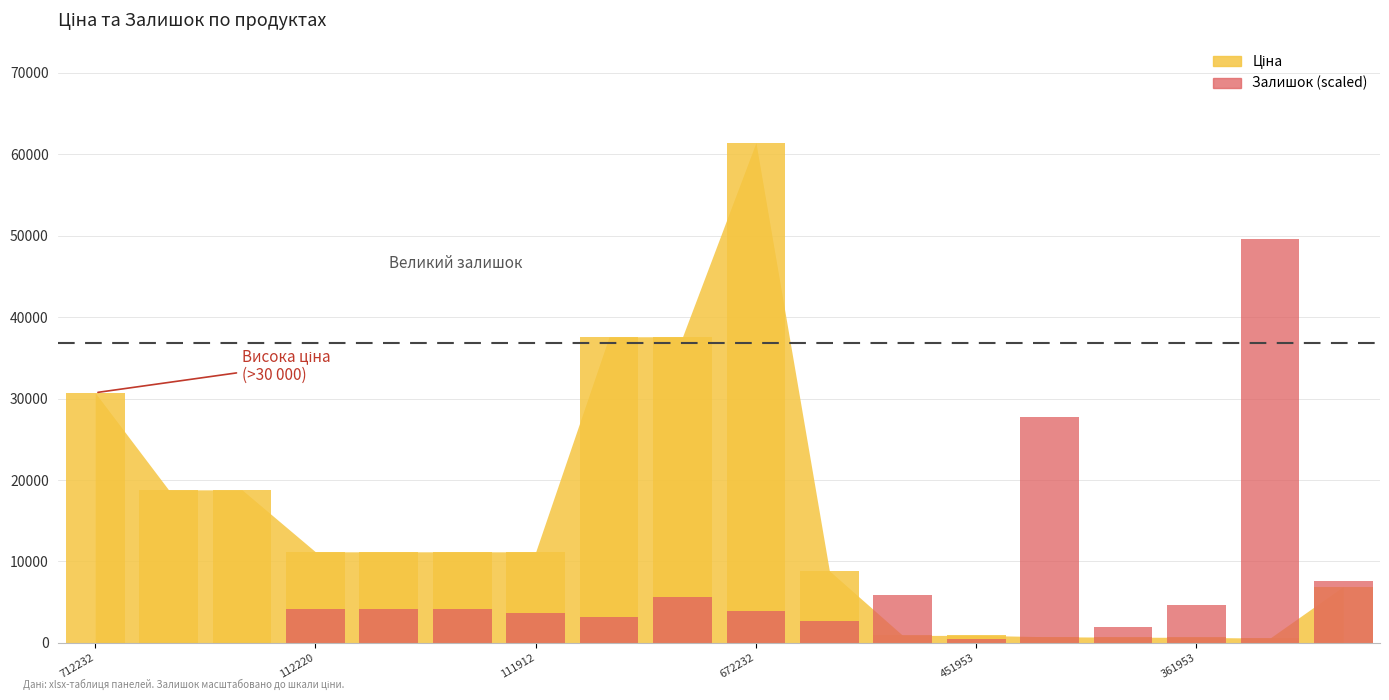

Reading left to right, what are all the values shown in this chart?

0.0	0.0	0.0	4177.5	4177.5	4177.5	3686.1	3194.6	5652.0	3931.8	2703.1	5897.7	491.5	27768.3	1965.9	4669.0	49638.9	7617.8